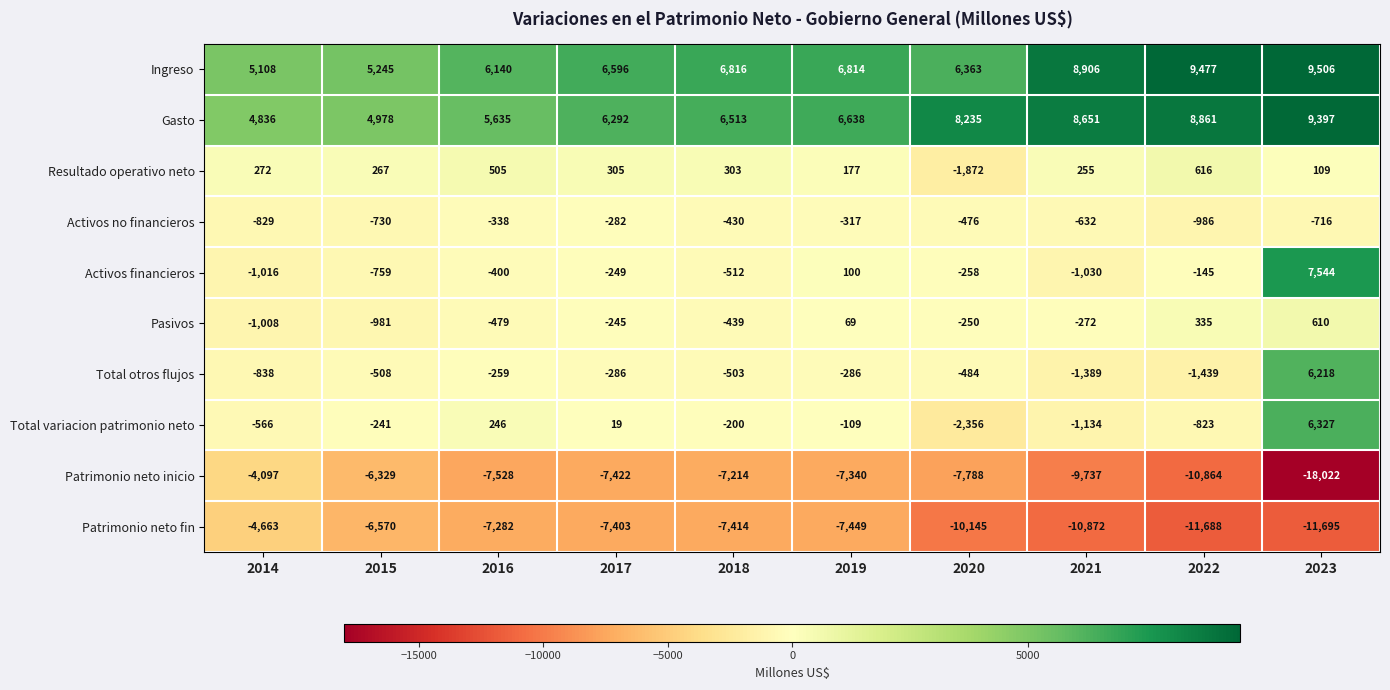

Which category has the highest value across all series?

2023